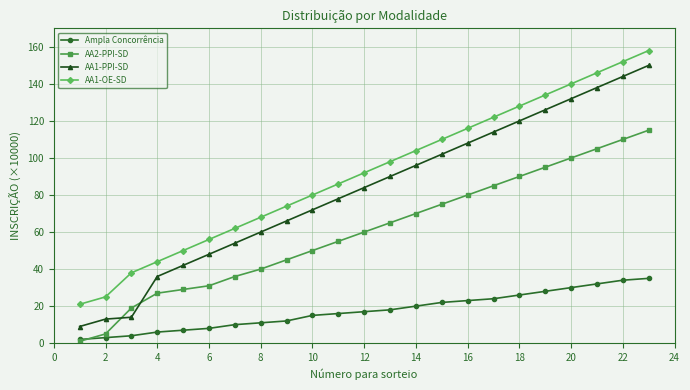

Which series has the widest spread of values?

AA1-PPI-SD